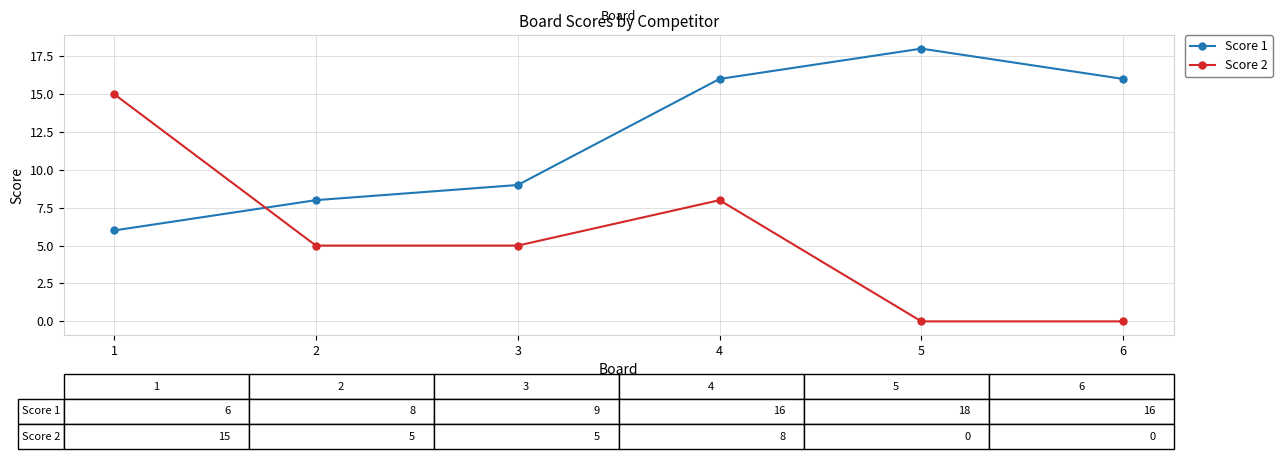

The Score 2 series shows 8 at 4. True or false?

True